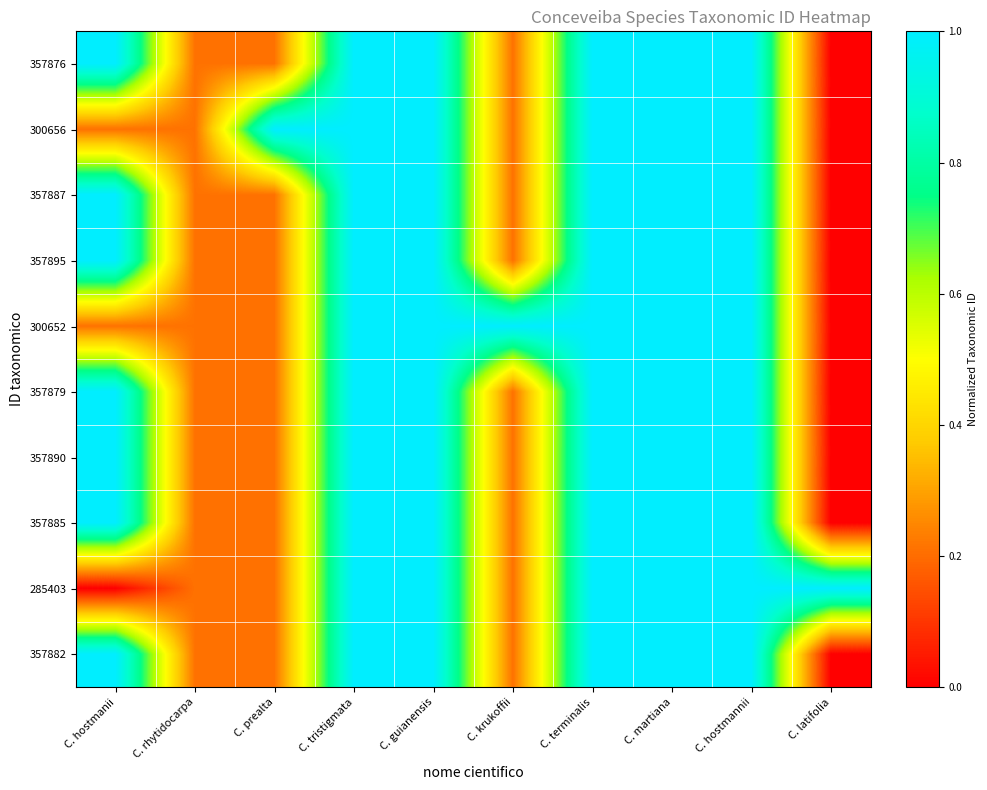

List the series in order of their peak value, highest first.

357876, 300656, 357887, 357895, 300652, 357879, 357890, 357885, 285403, 357882